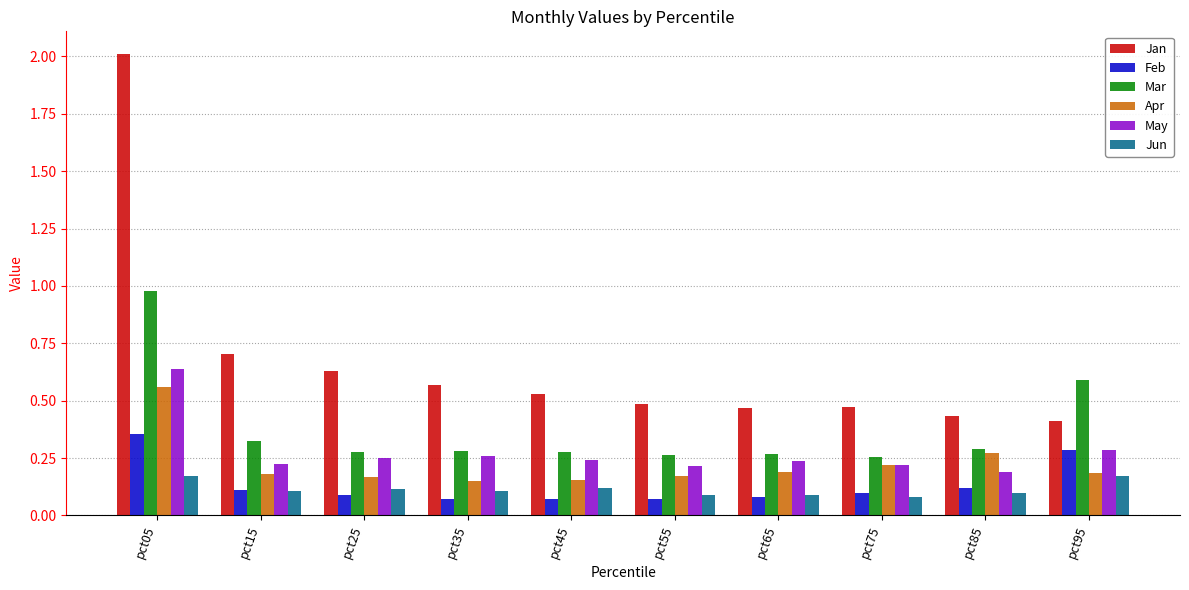

Are the bars grouped side by side (vs. stacked)?

Yes